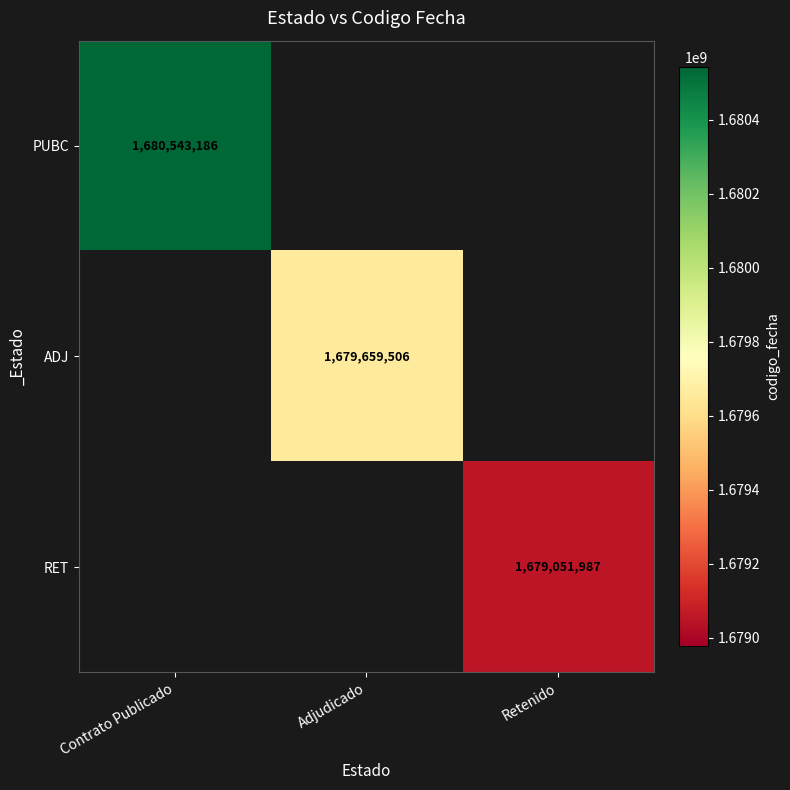

True or false: ADJ has a value of 1679659506 at Adjudicado.

True